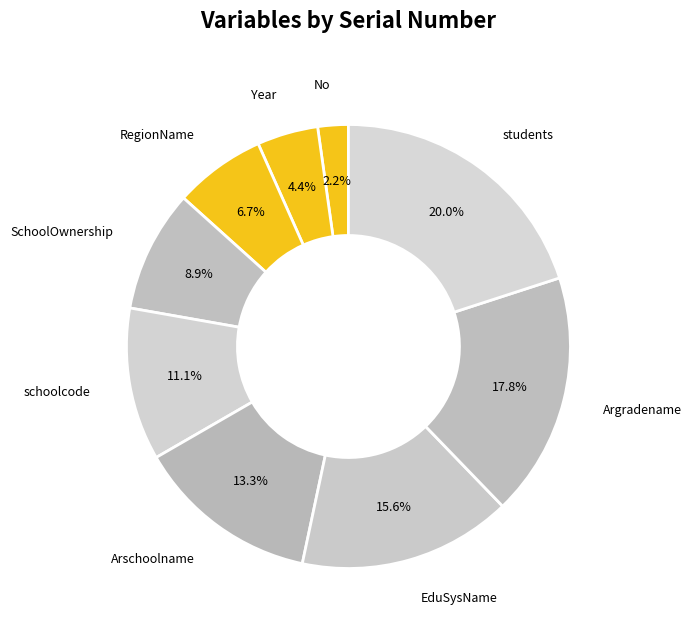

Rank the categories by value from highest to lowest.

students, Argradename, EduSysName, Arschoolname, schoolcode, SchoolOwnership, RegionName, Year, No